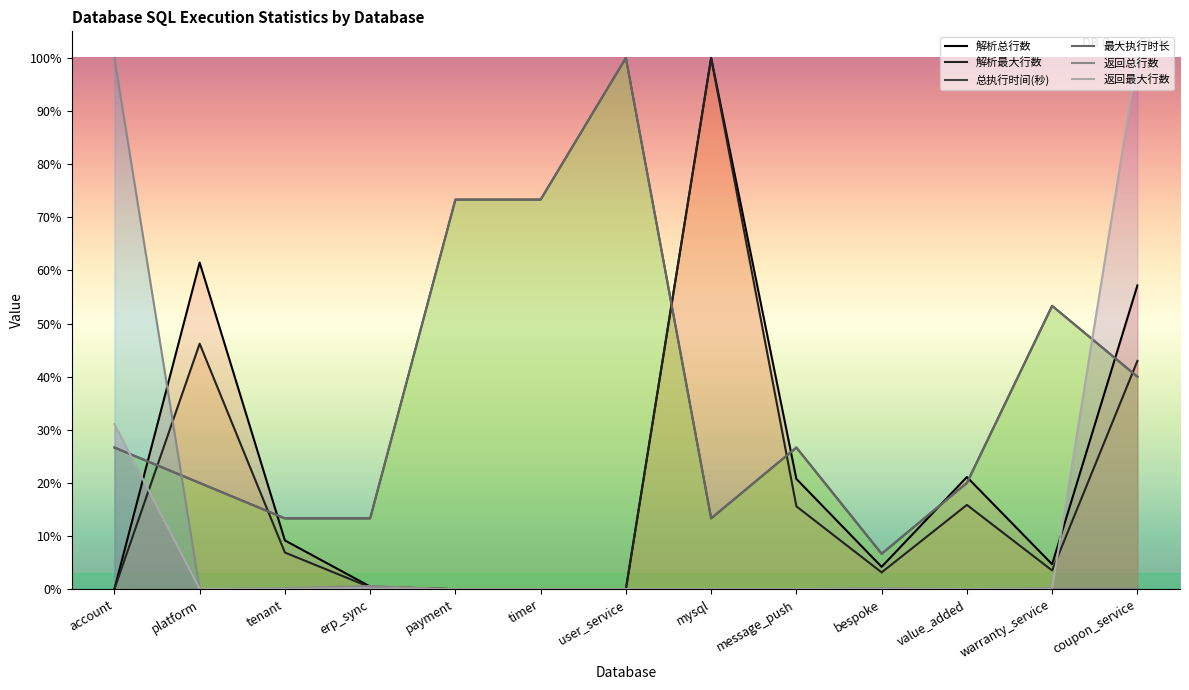

Reading left to right, extract all data points from this chart.

解析总行数: account=0.0	platform=0.6	tenant=0.1	erp_sync=0.0	payment=0.0	timer=0.0	user_service=0.0	mysql=1.0	message_push=0.2	bespoke=0.0	value_added=0.2	warranty_service=0.0	coupon_service=0.6
解析最大行数: account=0.0	platform=0.5	tenant=0.1	erp_sync=0.0	payment=0.0	timer=0.0	user_service=0.0	mysql=1.0	message_push=0.2	bespoke=0.0	value_added=0.2	warranty_service=0.0	coupon_service=0.4
总执行时间(秒): account=0.3	platform=0.2	tenant=0.1	erp_sync=0.1	payment=0.7	timer=0.7	user_service=1.0	mysql=0.1	message_push=0.3	bespoke=0.1	value_added=0.2	warranty_service=0.5	coupon_service=0.4
最大执行时长: account=0.3	platform=0.2	tenant=0.1	erp_sync=0.1	payment=0.7	timer=0.7	user_service=1.0	mysql=0.1	message_push=0.3	bespoke=0.1	value_added=0.2	warranty_service=0.5	coupon_service=0.4
返回总行数: account=1.0	platform=0.0	tenant=0.0	erp_sync=0.0	payment=0.0	timer=0.0	user_service=0.0	mysql=0.0	message_push=0.0	bespoke=0.0	value_added=0.0	warranty_service=0.0	coupon_service=0.0
返回最大行数: account=0.3	platform=0.0	tenant=0.0	erp_sync=0.0	payment=0.0	timer=0.0	user_service=0.0	mysql=0.0	message_push=0.0	bespoke=0.0	value_added=0.0	warranty_service=0.0	coupon_service=1.0